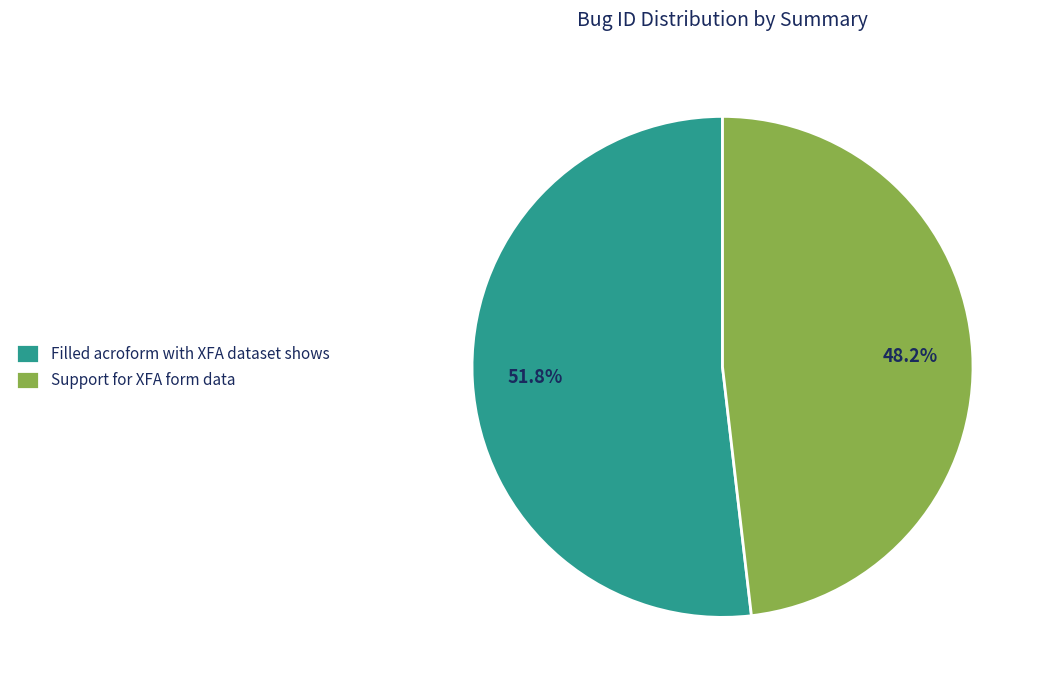

Which slice is the smallest?

Support for XFA form data